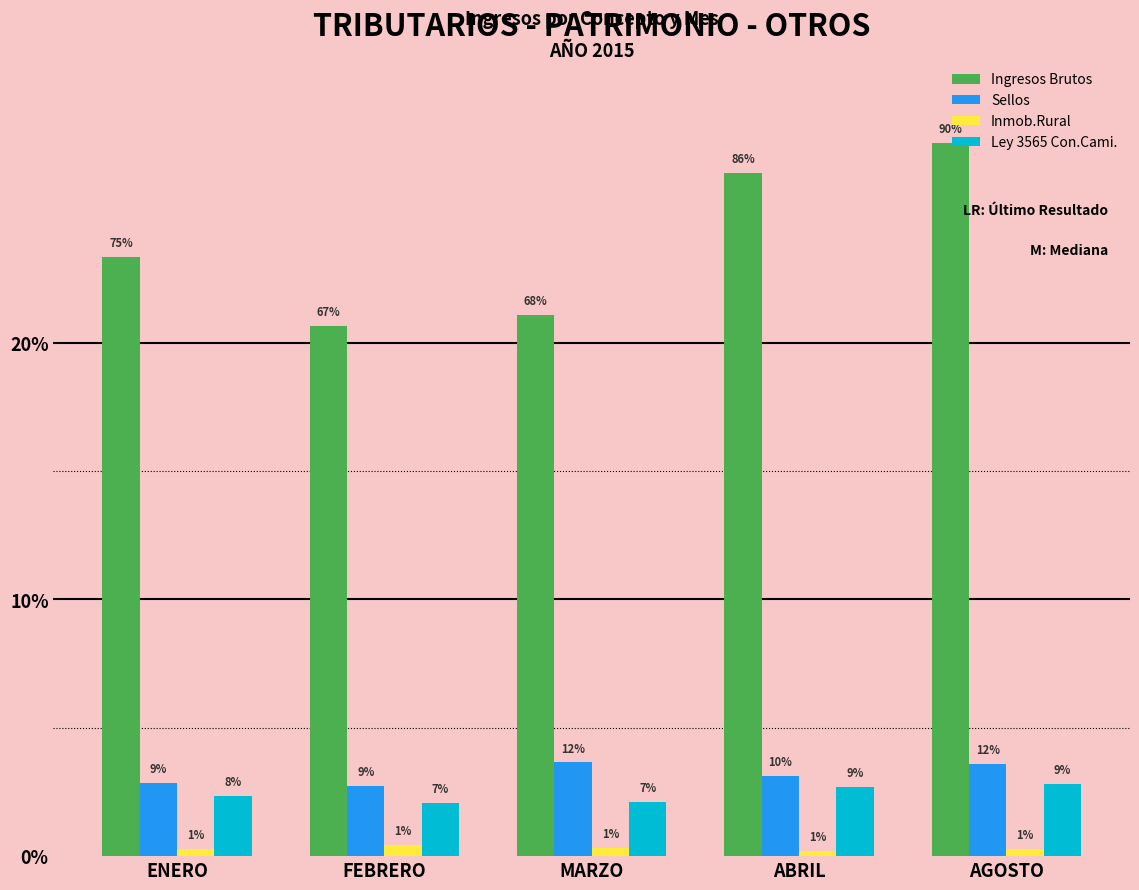

What are all the series names shown in the legend?

Ingresos Brutos, Sellos, Inmob.Rural, Ley 3565 Con.Cami.